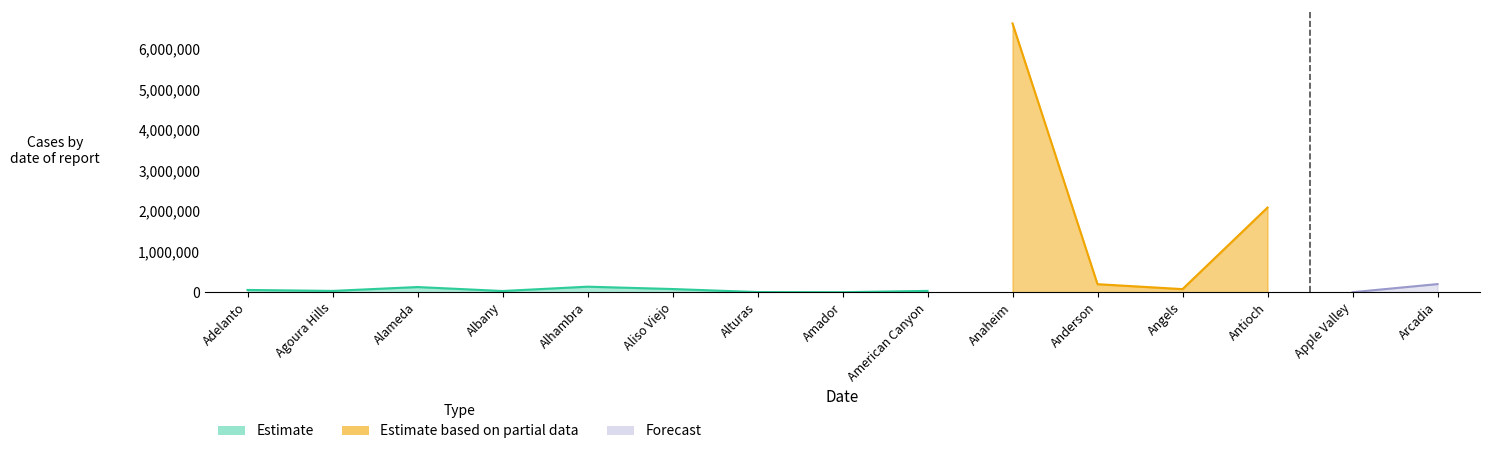

At how many categories does at least one series exceed 2384602?

1